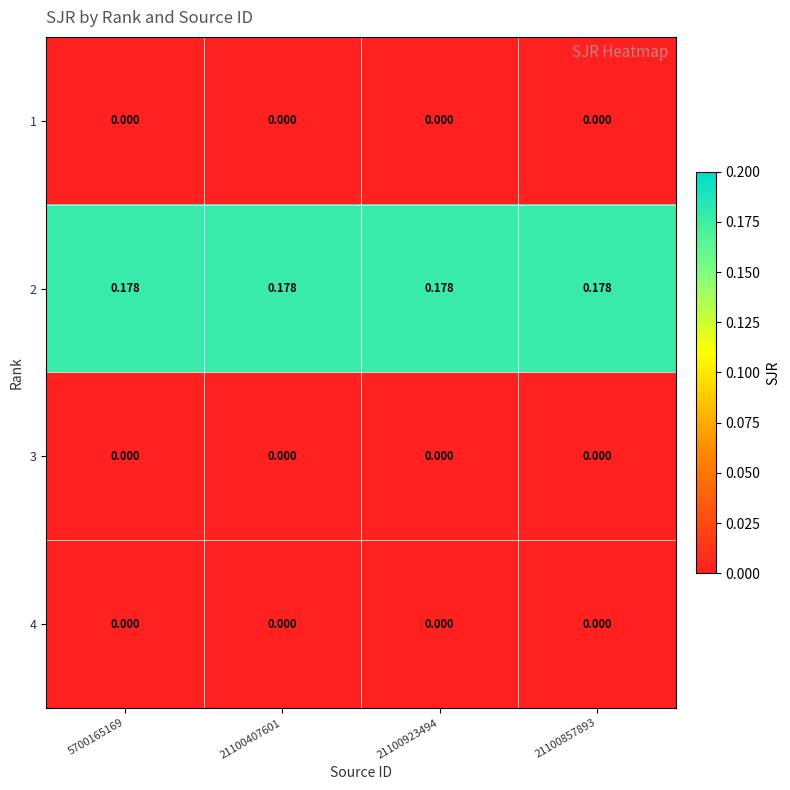

At 21100923494, list the series in order from largest to smallest.

2, 1, 3, 4